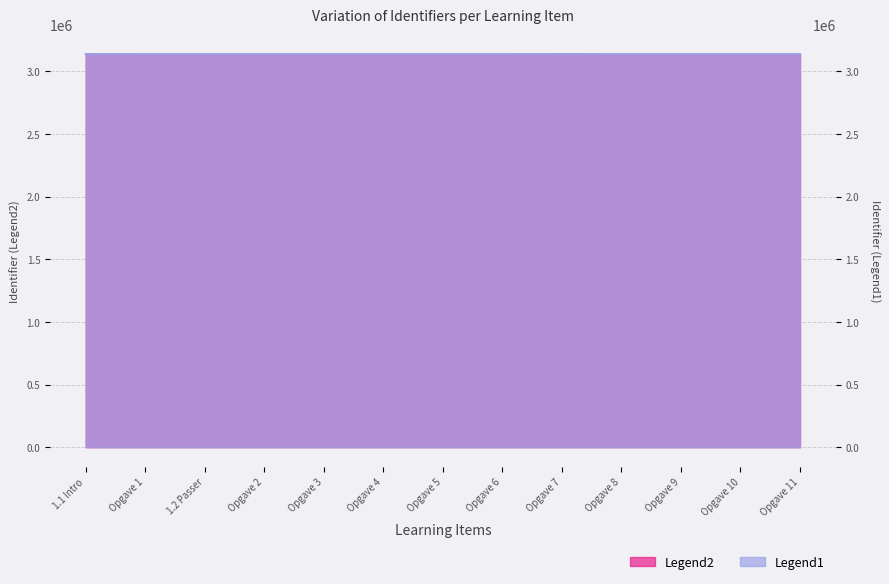

List the labels in order of Legend2 value, largest first.

Opgave 11, Opgave 10, Opgave 9, Opgave 8, Opgave 7, Opgave 6, Opgave 5, Opgave 4, Opgave 3, Opgave 2, Opgave 1, 1.2 Passer, 1.1 Intro